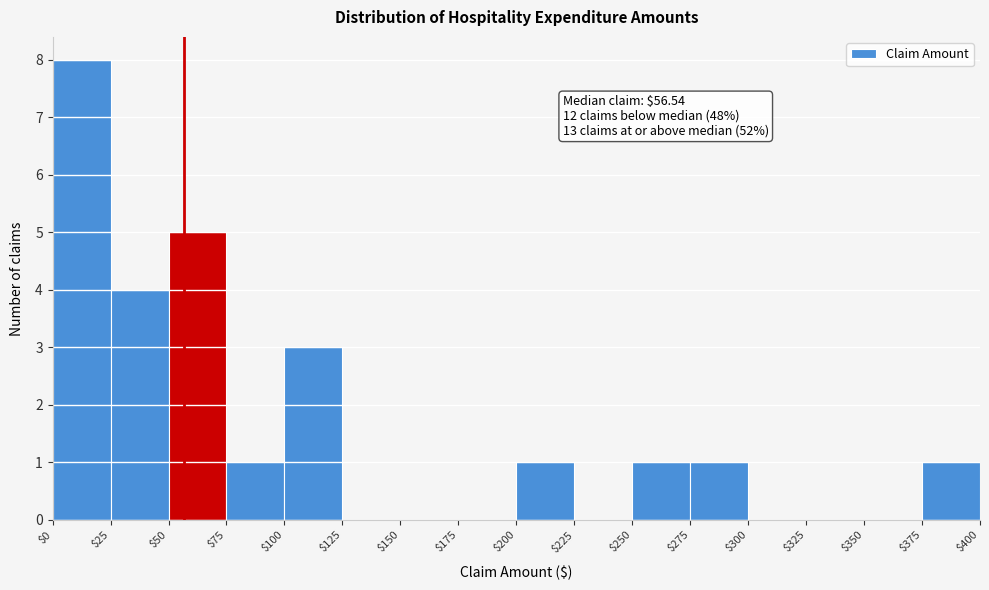

Over which range of the x-axis is the bar tallest?

$0 to $25